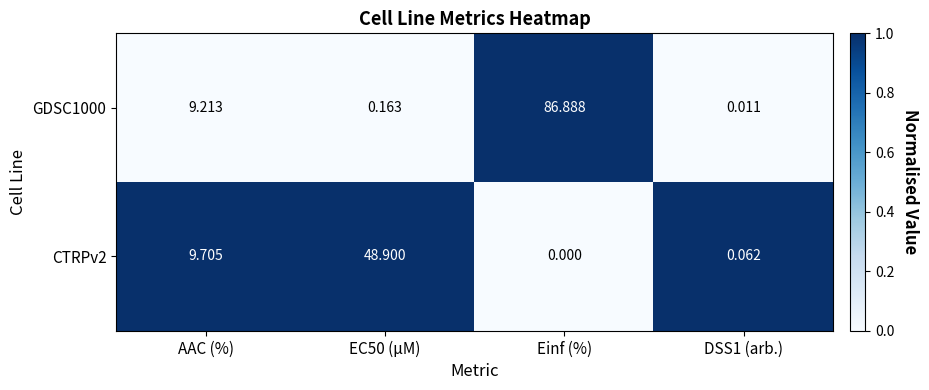

At which label is GDSC1000 closest to 43?

AAC (%)